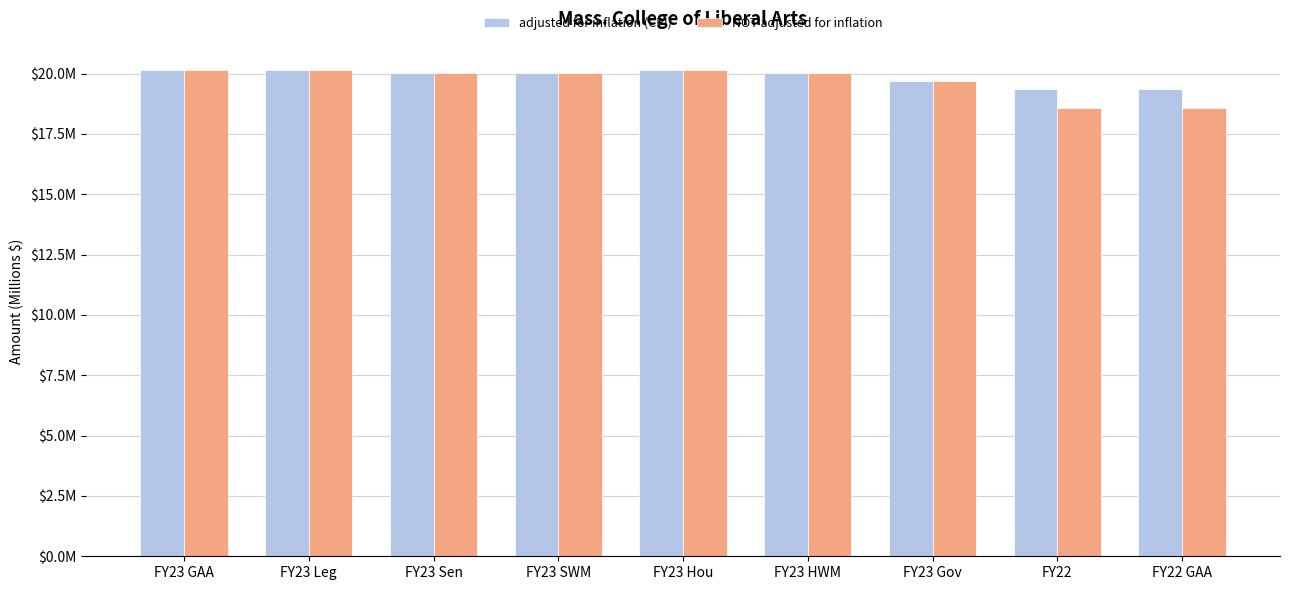

Which label corresponds to the smallest value in the chart?

FY22